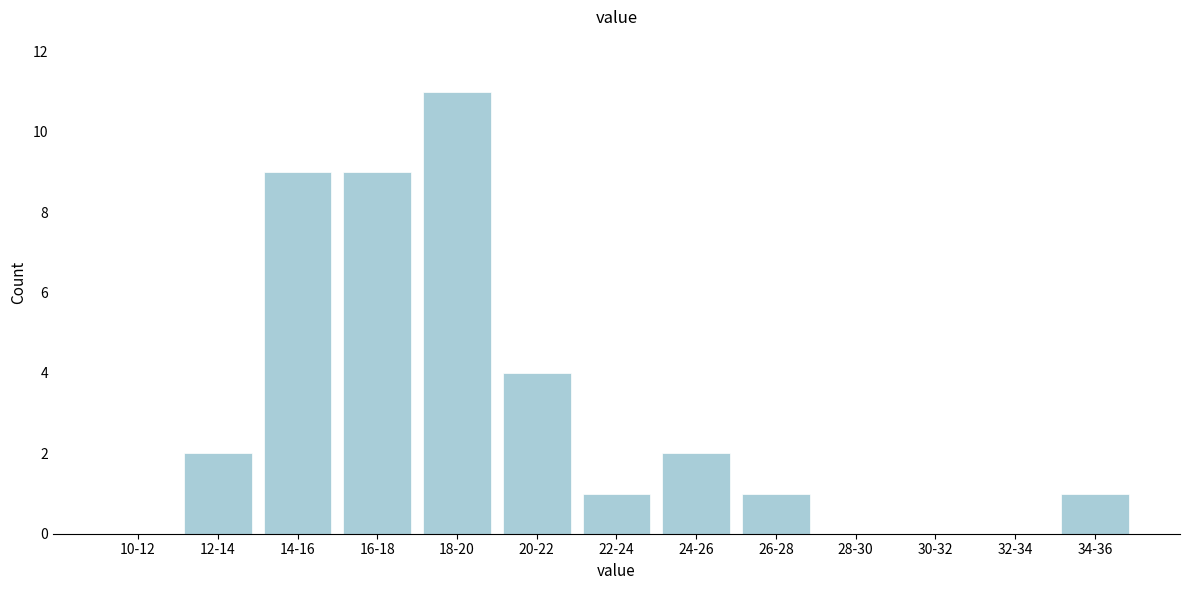

Reading left to right, list all the values displayed in this chart.

10-12=0	12-14=2	14-16=9	16-18=9	18-20=11	20-22=4	22-24=1	24-26=2	26-28=1	28-30=0	30-32=0	32-34=0	34-36=1